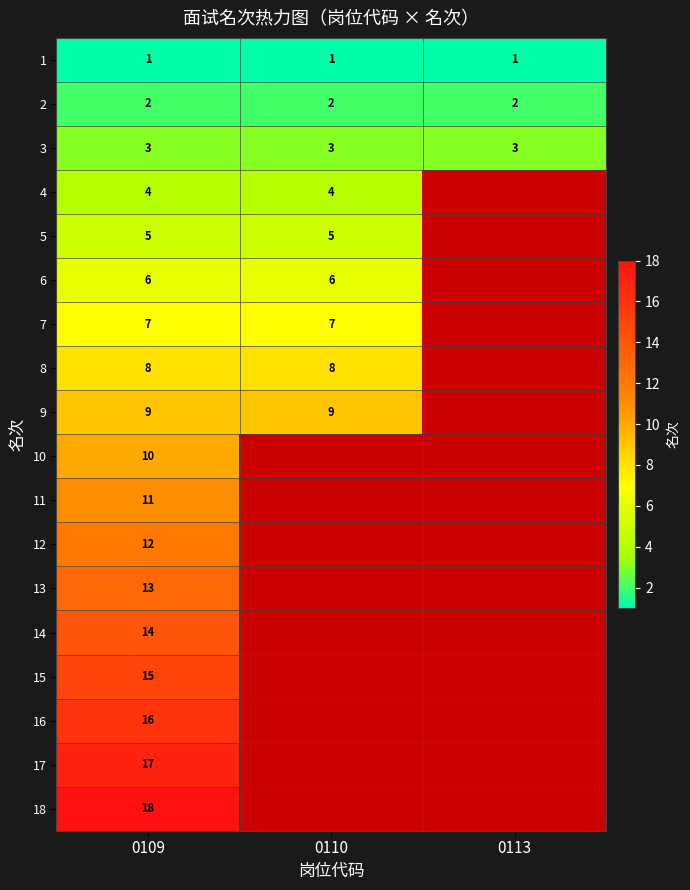

At 0109, list the series in order from smallest to largest.

1, 2, 3, 4, 5, 6, 7, 8, 9, 10, 11, 12, 13, 14, 15, 16, 17, 18